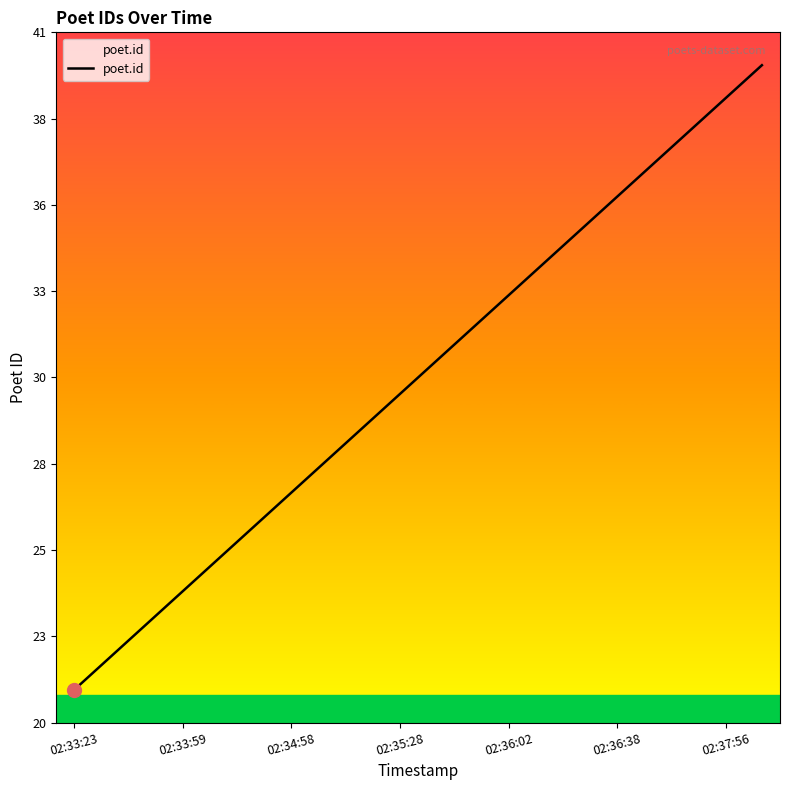

What is the difference between the second highest and second lowest values?

17